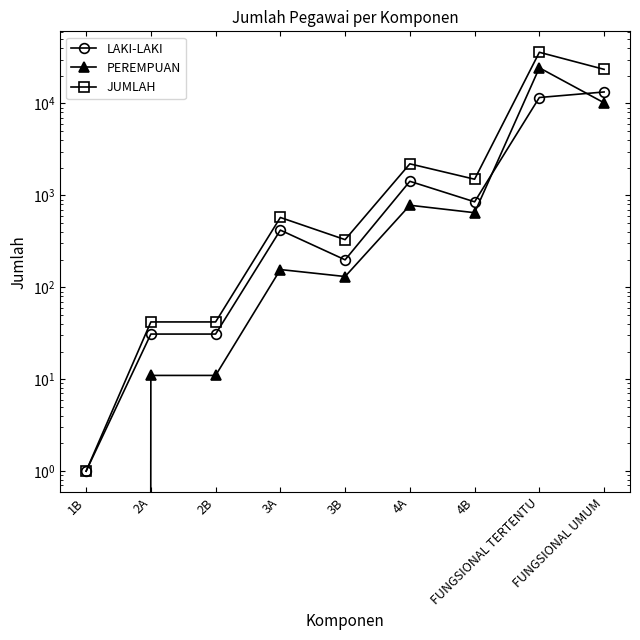

Which series has the largest total across all categories?

JUMLAH